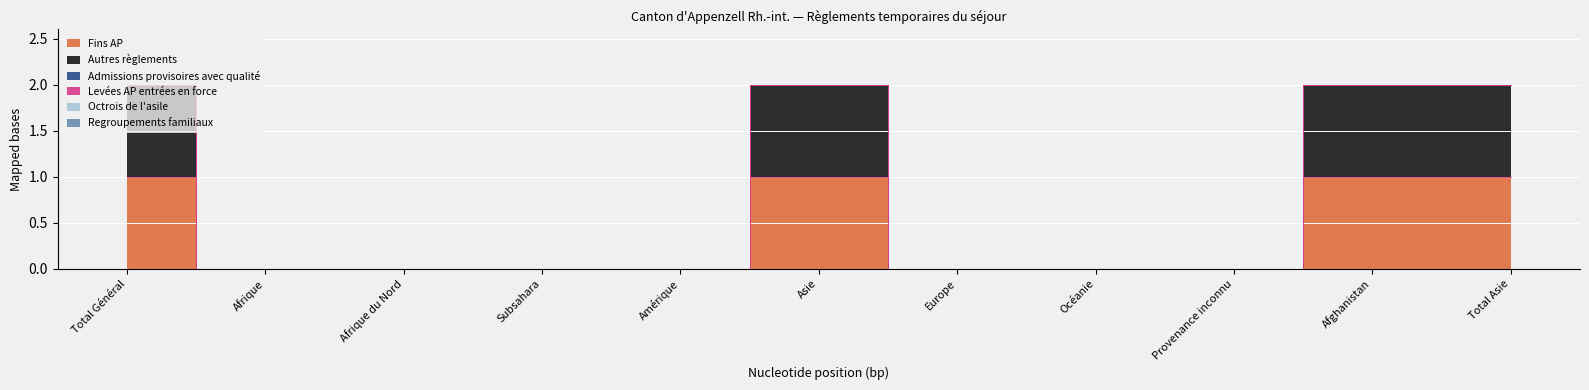

Reading right to left, what are all the values shown in this chart?

Fins AP: Total Asie=1	Afghanistan=1	Provenance inconnu=0	Océanie=0	Europe=0	Asie=1	Amérique=0	Subsahara=0	Afrique du Nord=0	Afrique=0	Total Général=1
Autres règlements: Total Asie=1	Afghanistan=1	Provenance inconnu=0	Océanie=0	Europe=0	Asie=1	Amérique=0	Subsahara=0	Afrique du Nord=0	Afrique=0	Total Général=1
Admissions provisoires avec qualité: Total Asie=0	Afghanistan=0	Provenance inconnu=0	Océanie=0	Europe=0	Asie=0	Amérique=0	Subsahara=0	Afrique du Nord=0	Afrique=0	Total Général=0
Levées AP entrées en force: Total Asie=0	Afghanistan=0	Provenance inconnu=0	Océanie=0	Europe=0	Asie=0	Amérique=0	Subsahara=0	Afrique du Nord=0	Afrique=0	Total Général=0
Octrois de l'asile: Total Asie=0	Afghanistan=0	Provenance inconnu=0	Océanie=0	Europe=0	Asie=0	Amérique=0	Subsahara=0	Afrique du Nord=0	Afrique=0	Total Général=0
Regroupements familiaux: Total Asie=0	Afghanistan=0	Provenance inconnu=0	Océanie=0	Europe=0	Asie=0	Amérique=0	Subsahara=0	Afrique du Nord=0	Afrique=0	Total Général=0